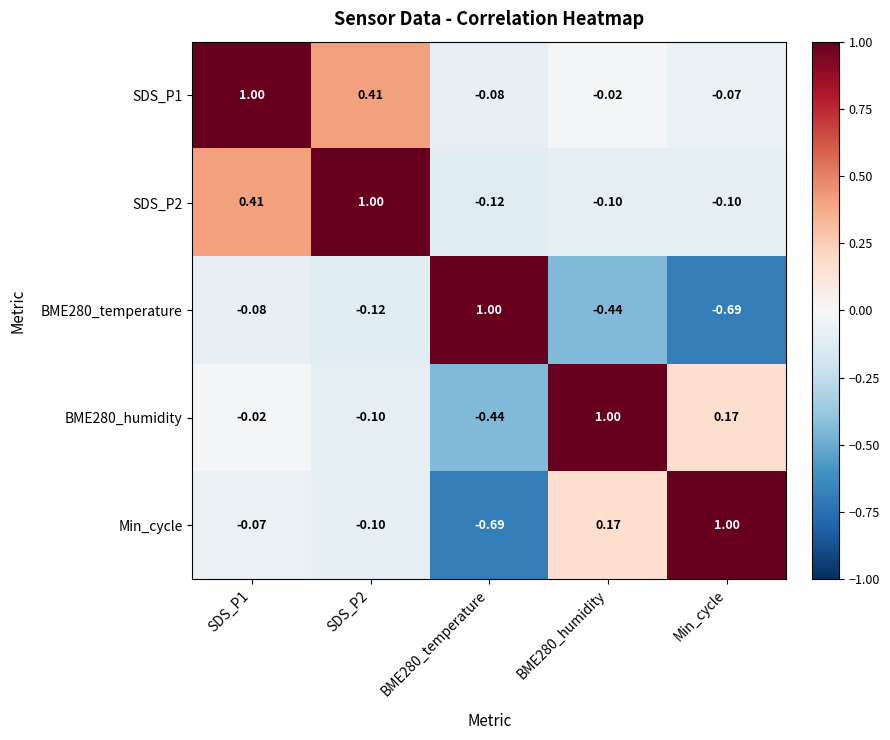

Which category has the highest value in the Min_cycle series?

Min_cycle